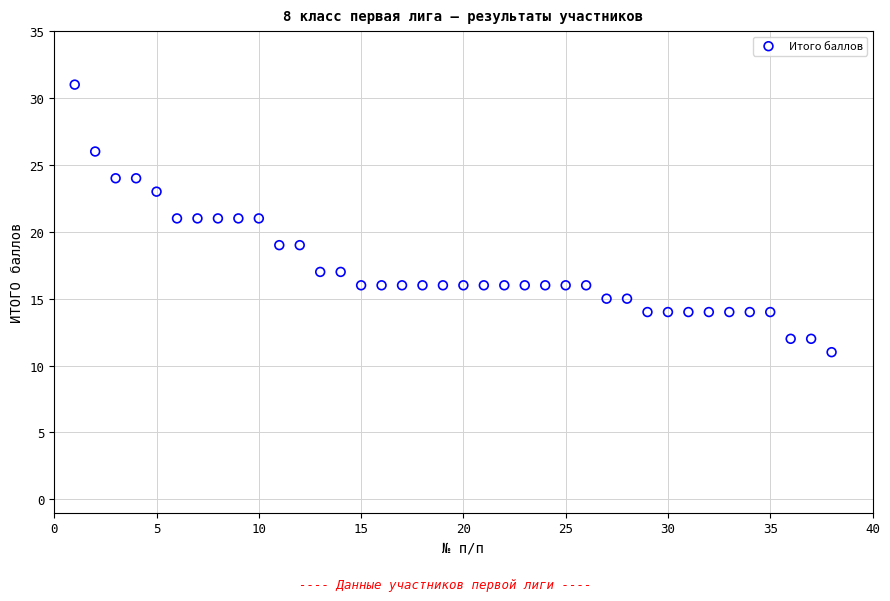

What is the range of Y values (max minus min)?

20